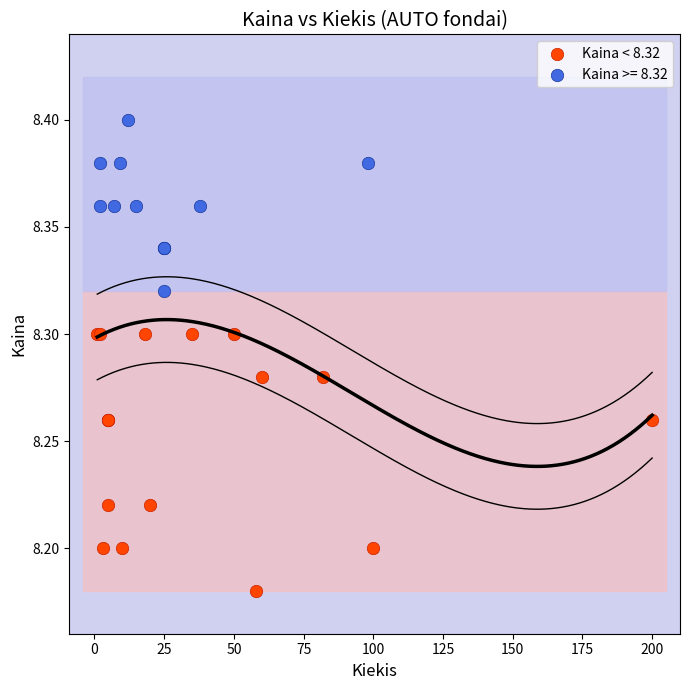

Which series contains the highest Y value?

Kaina >= 8.32